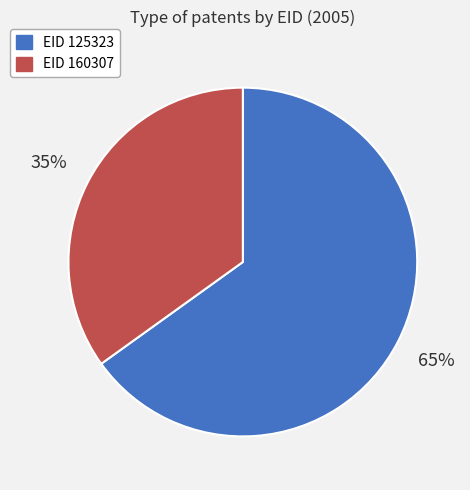

True or false: EID 125323 accounts for 76% of the total.

False